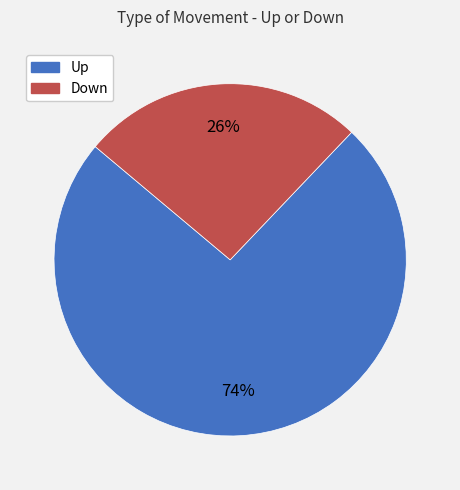

Is there a majority slice in this chart?

Yes